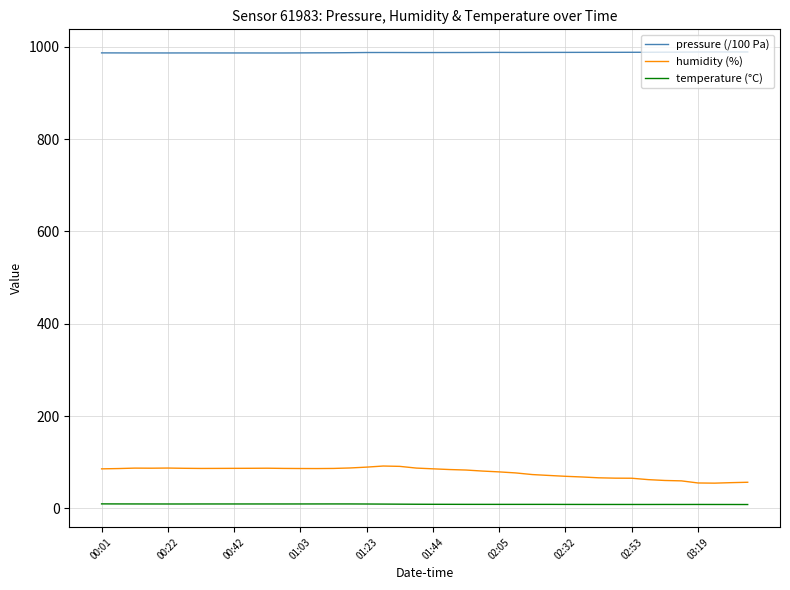

Rank the series by their maximum value, from lowest to highest.

temperature (°C), humidity (%), pressure (/100 Pa)